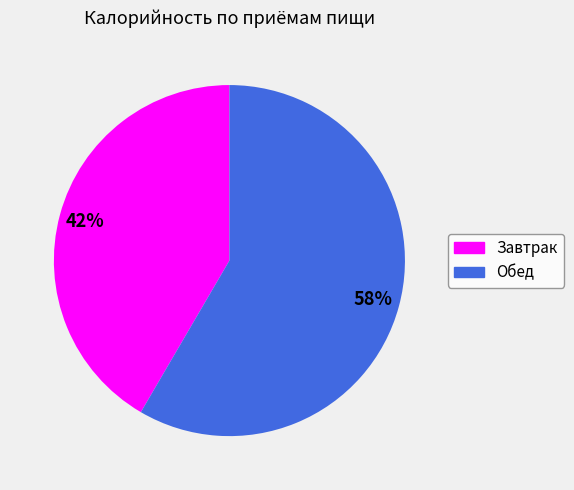

To the nearest percent, what percentage of the pie is Завтрак?

42%